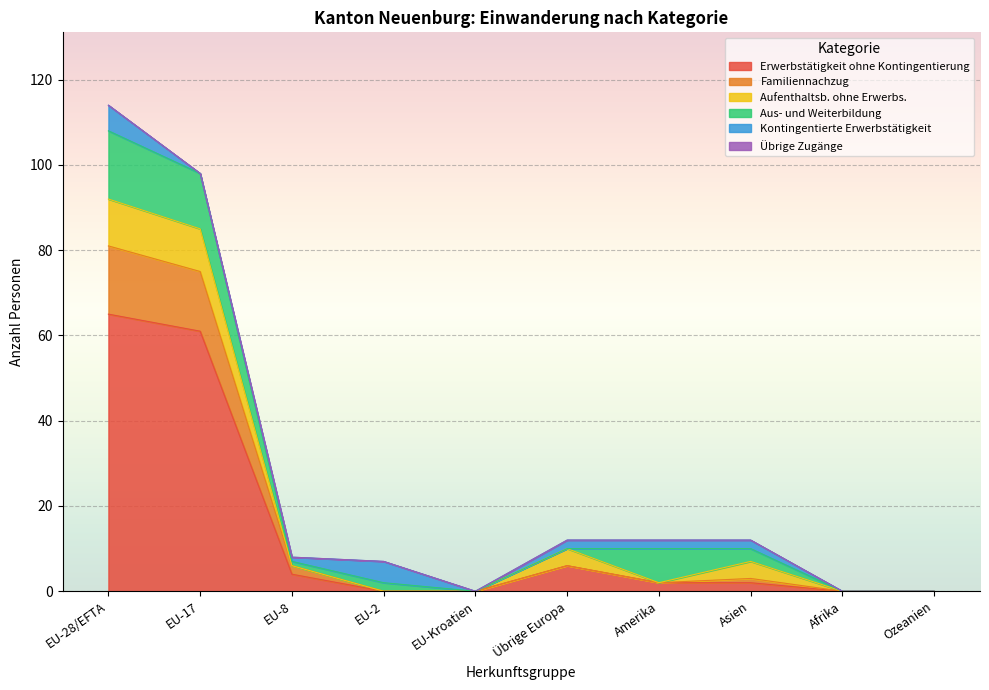

Which series has the largest range (max minus min)?

Erwerbstätigkeit ohne Kontingentierung